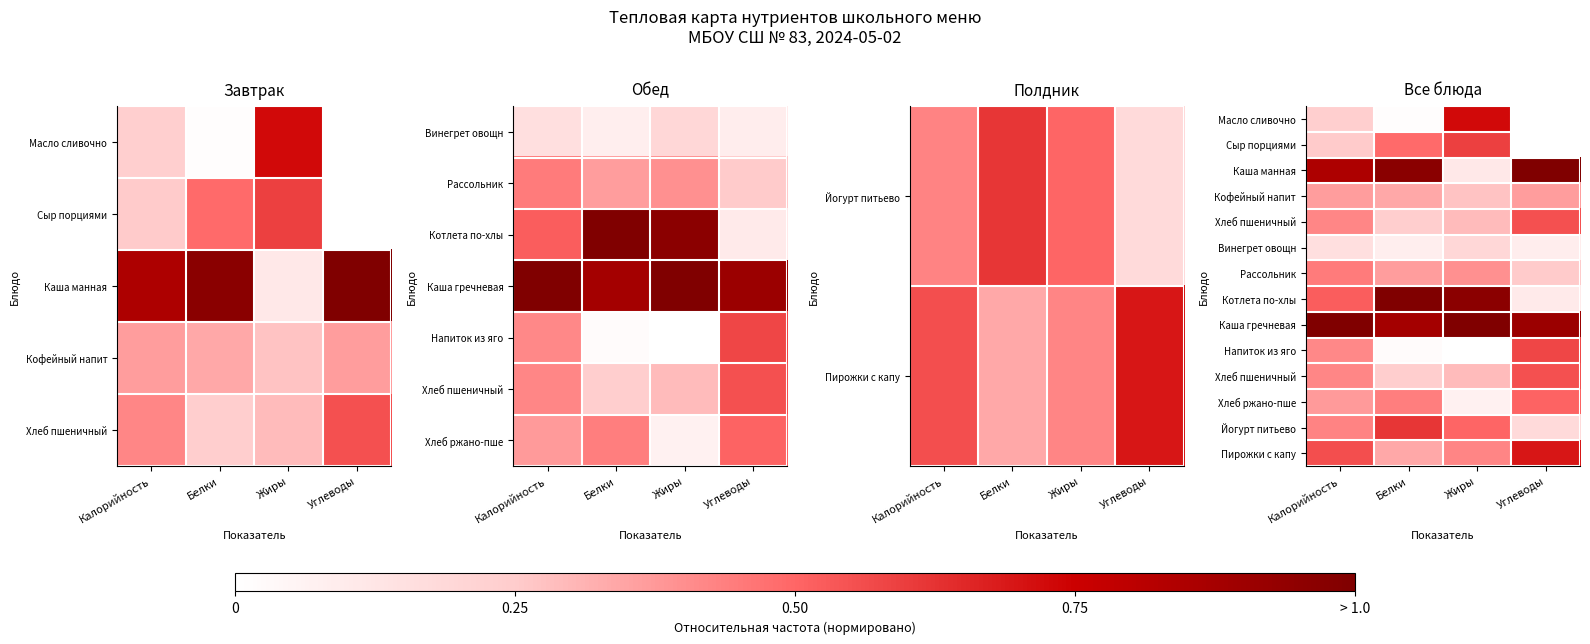

How many categories are shown in the chart?

4